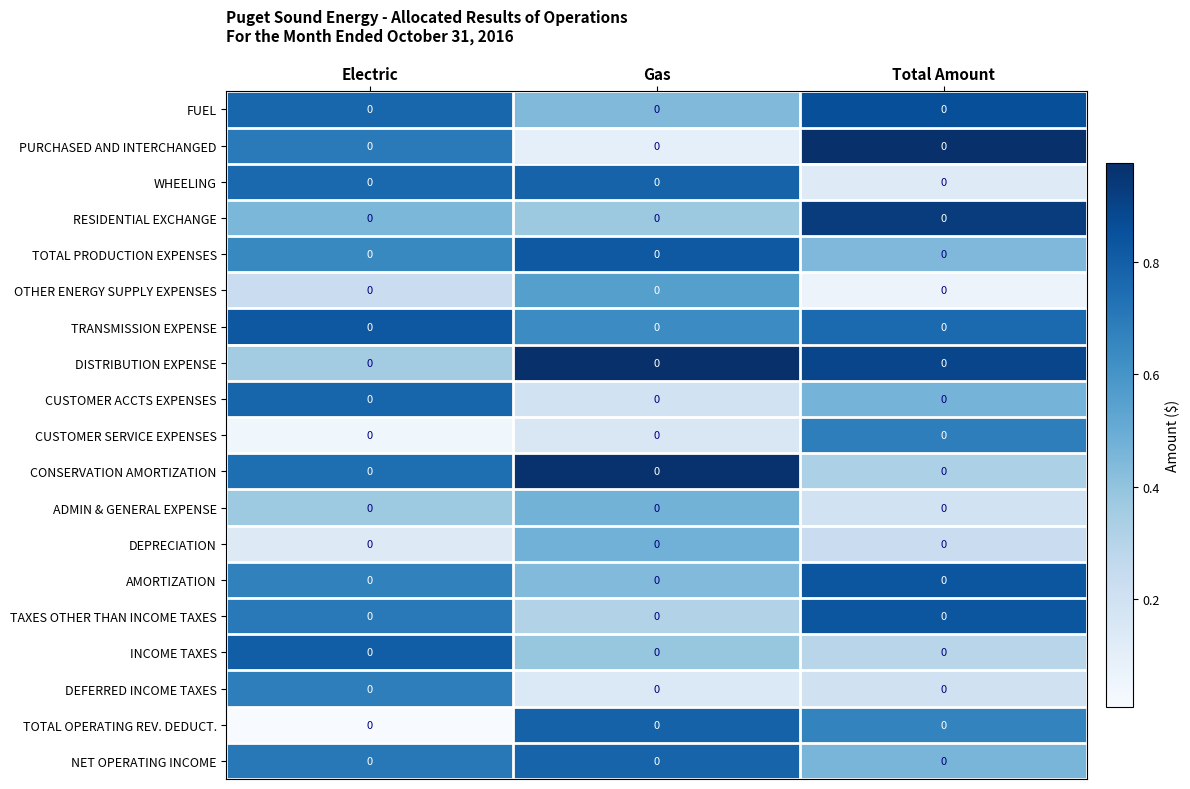

Reading right to left, list all the values displayed in this chart.

FUEL: Total Amount=0.0	Gas=0.0	Electric=0.0
PURCHASED AND INTERCHANGED: Total Amount=0.0	Gas=0.0	Electric=0.0
WHEELING: Total Amount=0.0	Gas=0.0	Electric=0.0
RESIDENTIAL EXCHANGE: Total Amount=0.0	Gas=0.0	Electric=0.0
TOTAL PRODUCTION EXPENSES: Total Amount=0.0	Gas=0.0	Electric=0.0
OTHER ENERGY SUPPLY EXPENSES: Total Amount=0.0	Gas=0.0	Electric=0.0
TRANSMISSION EXPENSE: Total Amount=0.0	Gas=0.0	Electric=0.0
DISTRIBUTION EXPENSE: Total Amount=0.0	Gas=0.0	Electric=0.0
CUSTOMER ACCTS EXPENSES: Total Amount=0.0	Gas=0.0	Electric=0.0
CUSTOMER SERVICE EXPENSES: Total Amount=0.0	Gas=0.0	Electric=0.0
CONSERVATION AMORTIZATION: Total Amount=0.0	Gas=0.0	Electric=0.0
ADMIN & GENERAL EXPENSE: Total Amount=0.0	Gas=0.0	Electric=0.0
DEPRECIATION: Total Amount=0.0	Gas=0.0	Electric=0.0
AMORTIZATION: Total Amount=0.0	Gas=0.0	Electric=0.0
TAXES OTHER THAN INCOME TAXES: Total Amount=0.0	Gas=0.0	Electric=0.0
INCOME TAXES: Total Amount=0.0	Gas=0.0	Electric=0.0
DEFERRED INCOME TAXES: Total Amount=0.0	Gas=0.0	Electric=0.0
TOTAL OPERATING REV. DEDUCT.: Total Amount=0.0	Gas=0.0	Electric=0.0
NET OPERATING INCOME: Total Amount=0.0	Gas=0.0	Electric=0.0